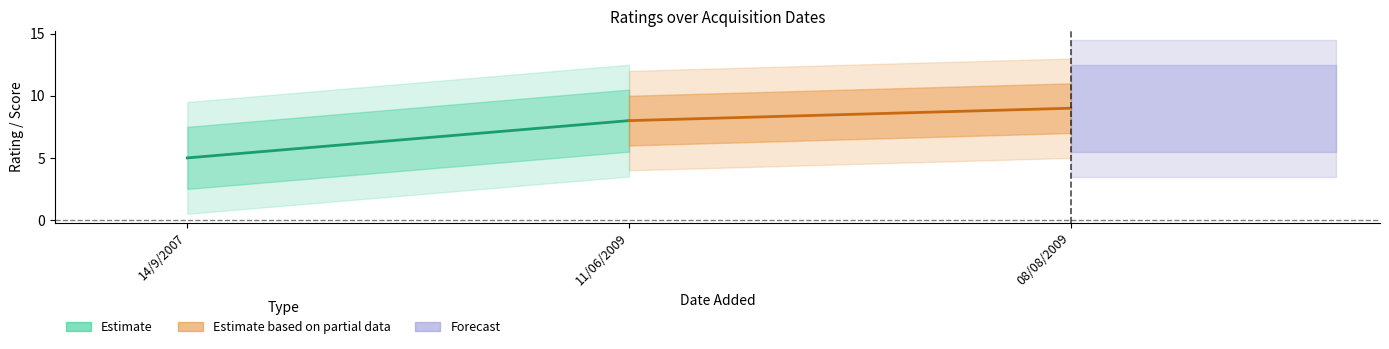

Which series has the widest spread of values?

Estimate